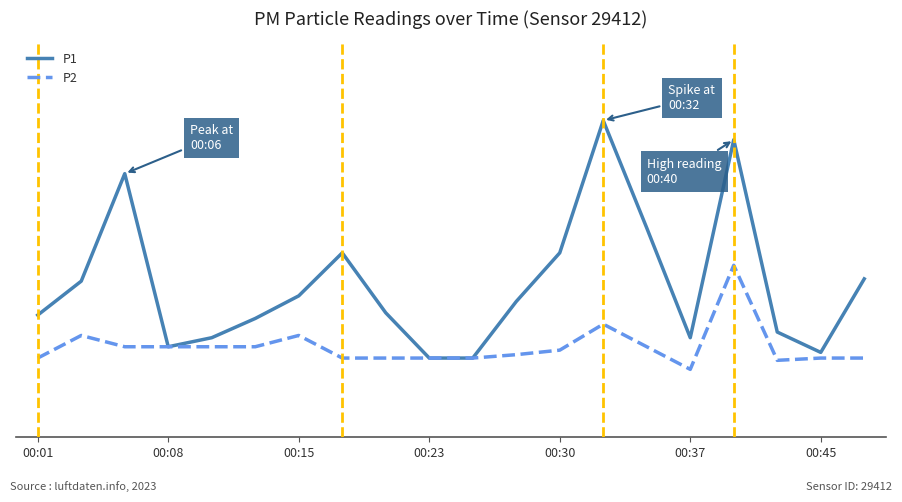

What are all the series names shown in the legend?

P1, P2